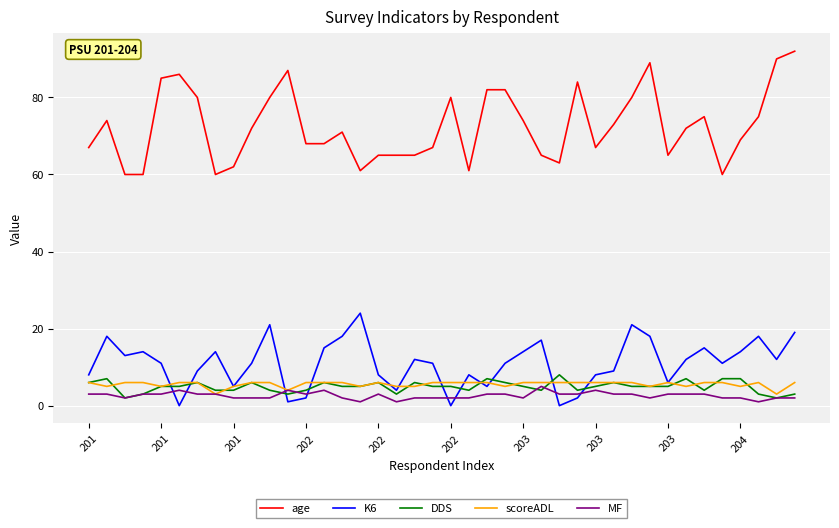

Which series has the largest total across all categories?

age